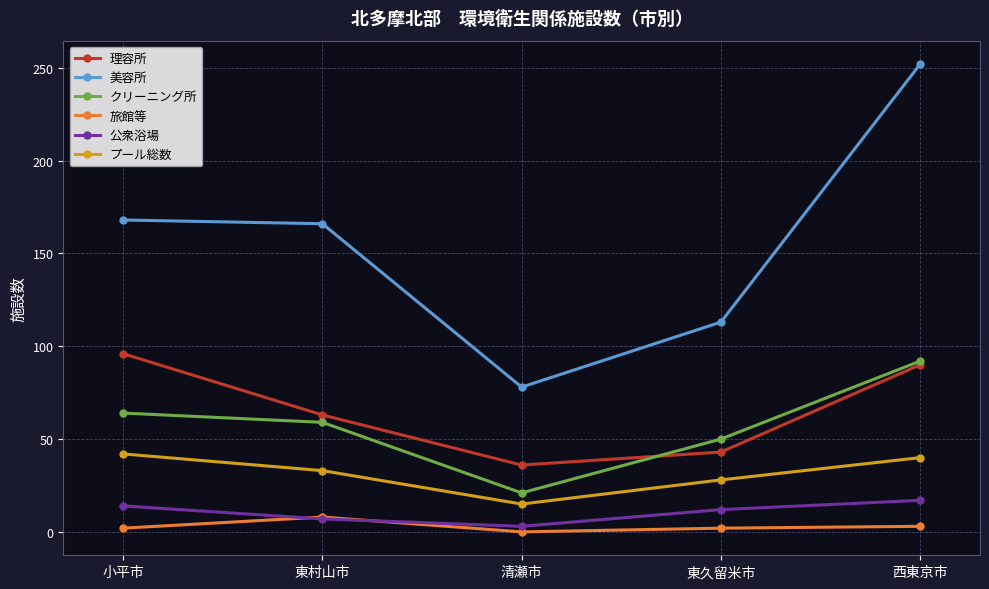

What is the label of the 1st point from the right?

西東京市